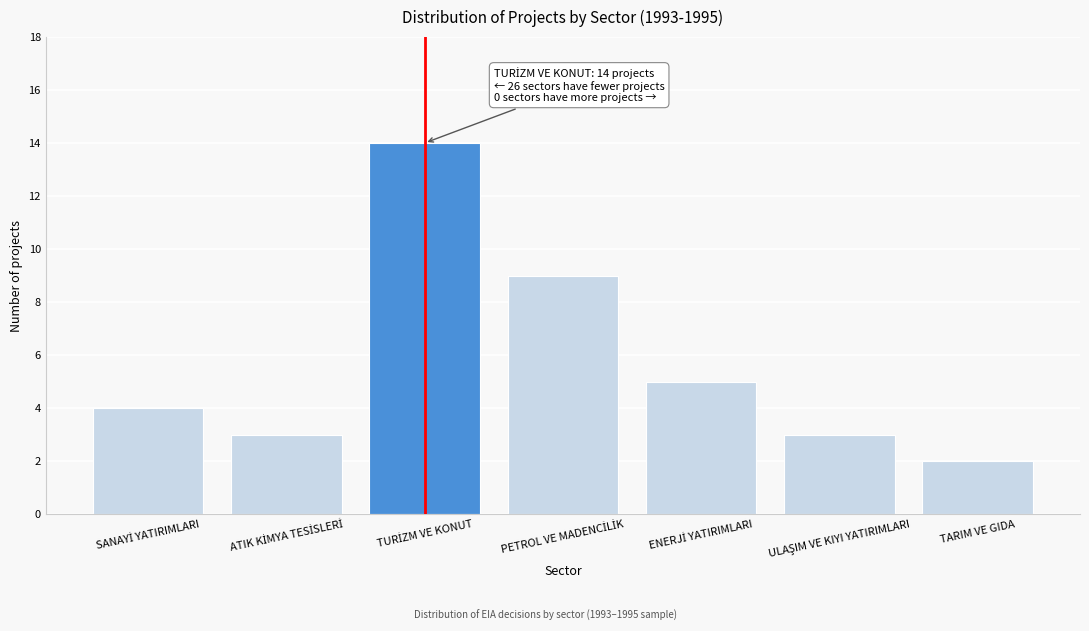

Reading left to right, extract all data points from this chart.

4	3	14	9	5	3	2